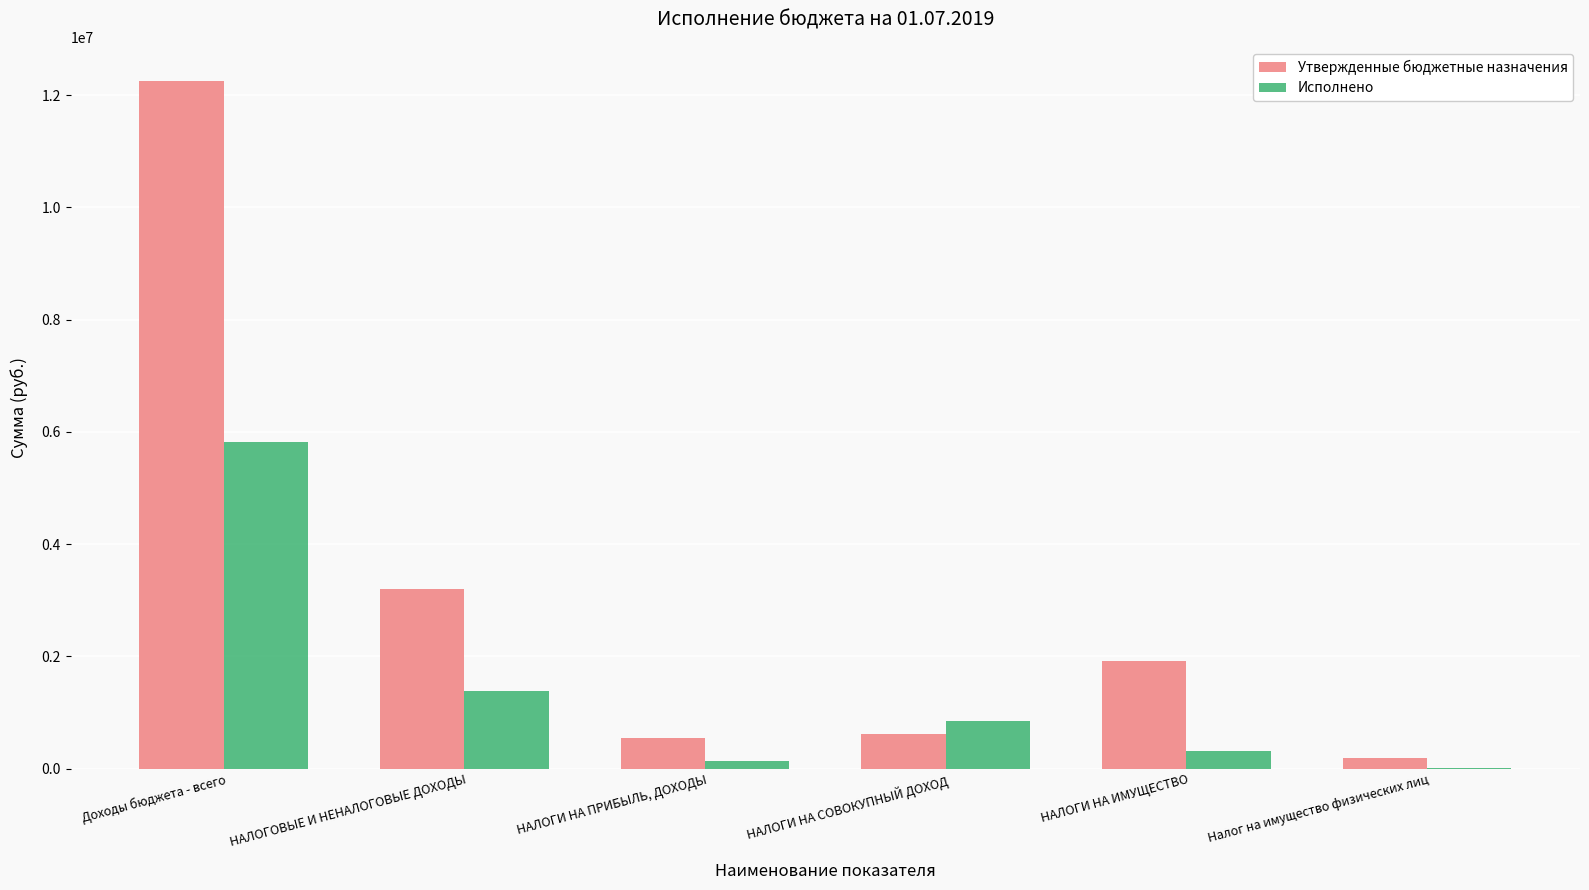

Read the Утвержденные бюджетные назначения value at НАЛОГИ НА СОВОКУПНЫЙ ДОХОД.

608900.0